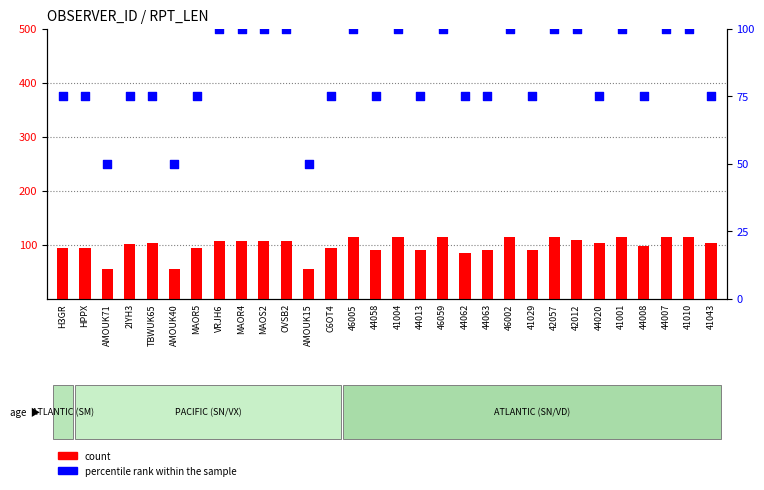

At which category is the sum across all series the highest?

46005